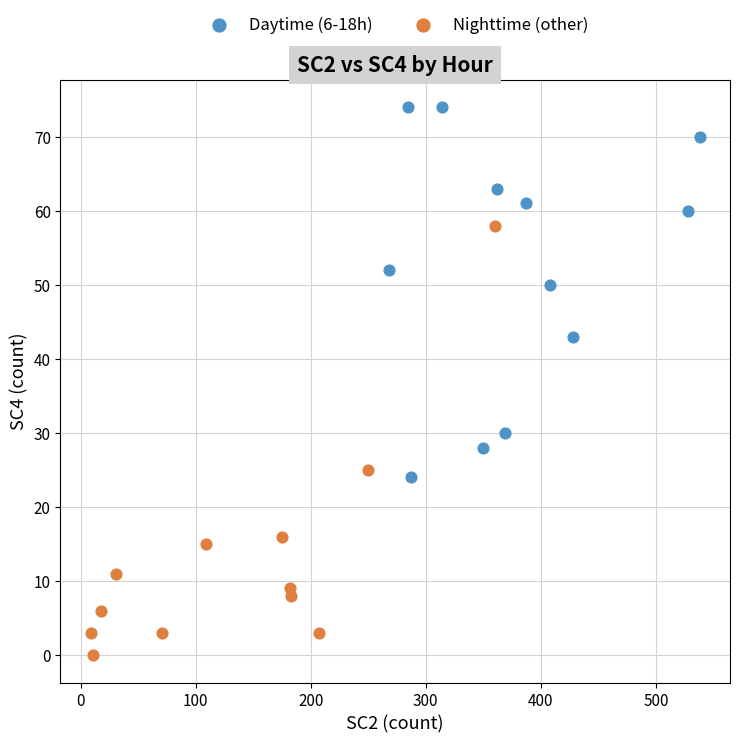

Which series contains the lowest Y value?

Nighttime (other)